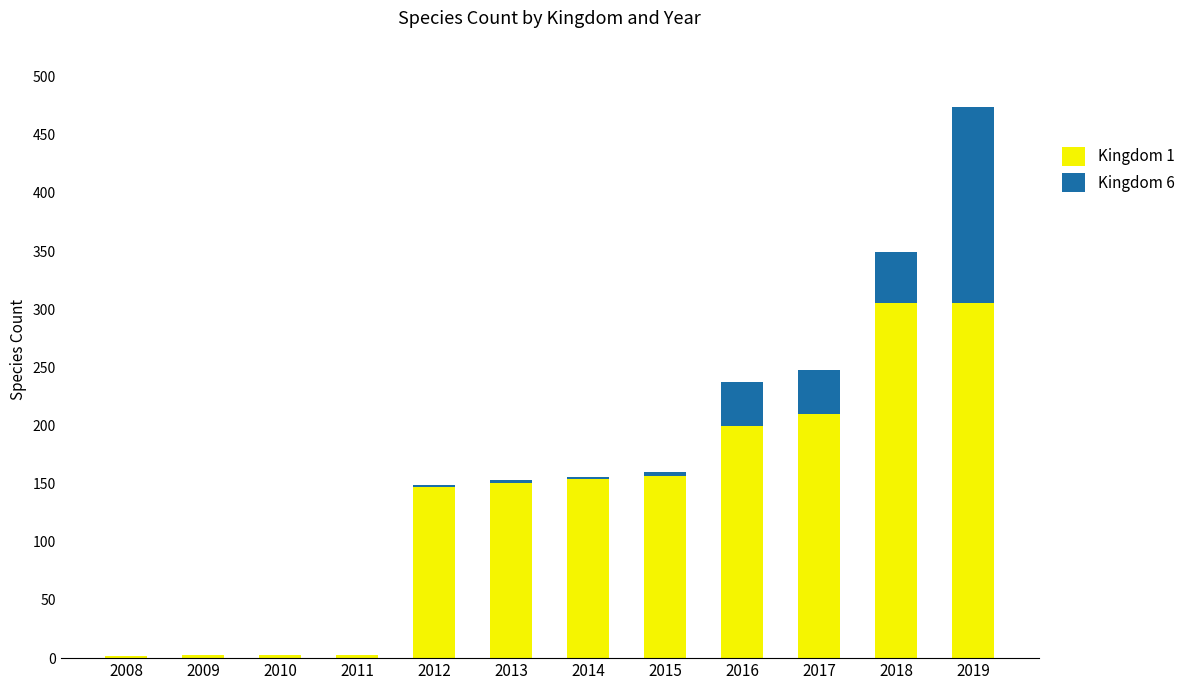

At which category is the sum across all series the highest?

2019